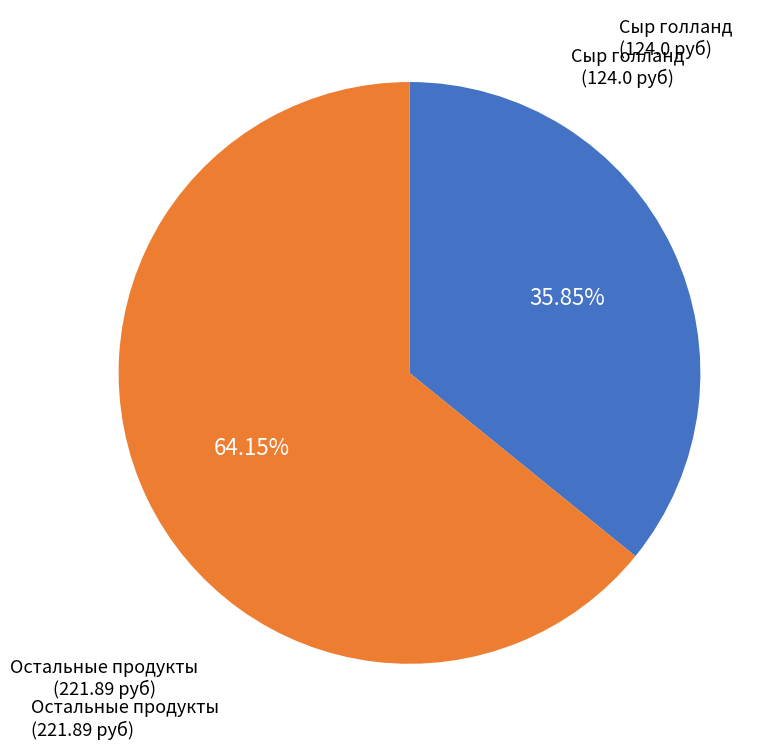

Does any single category account for the majority?

Yes